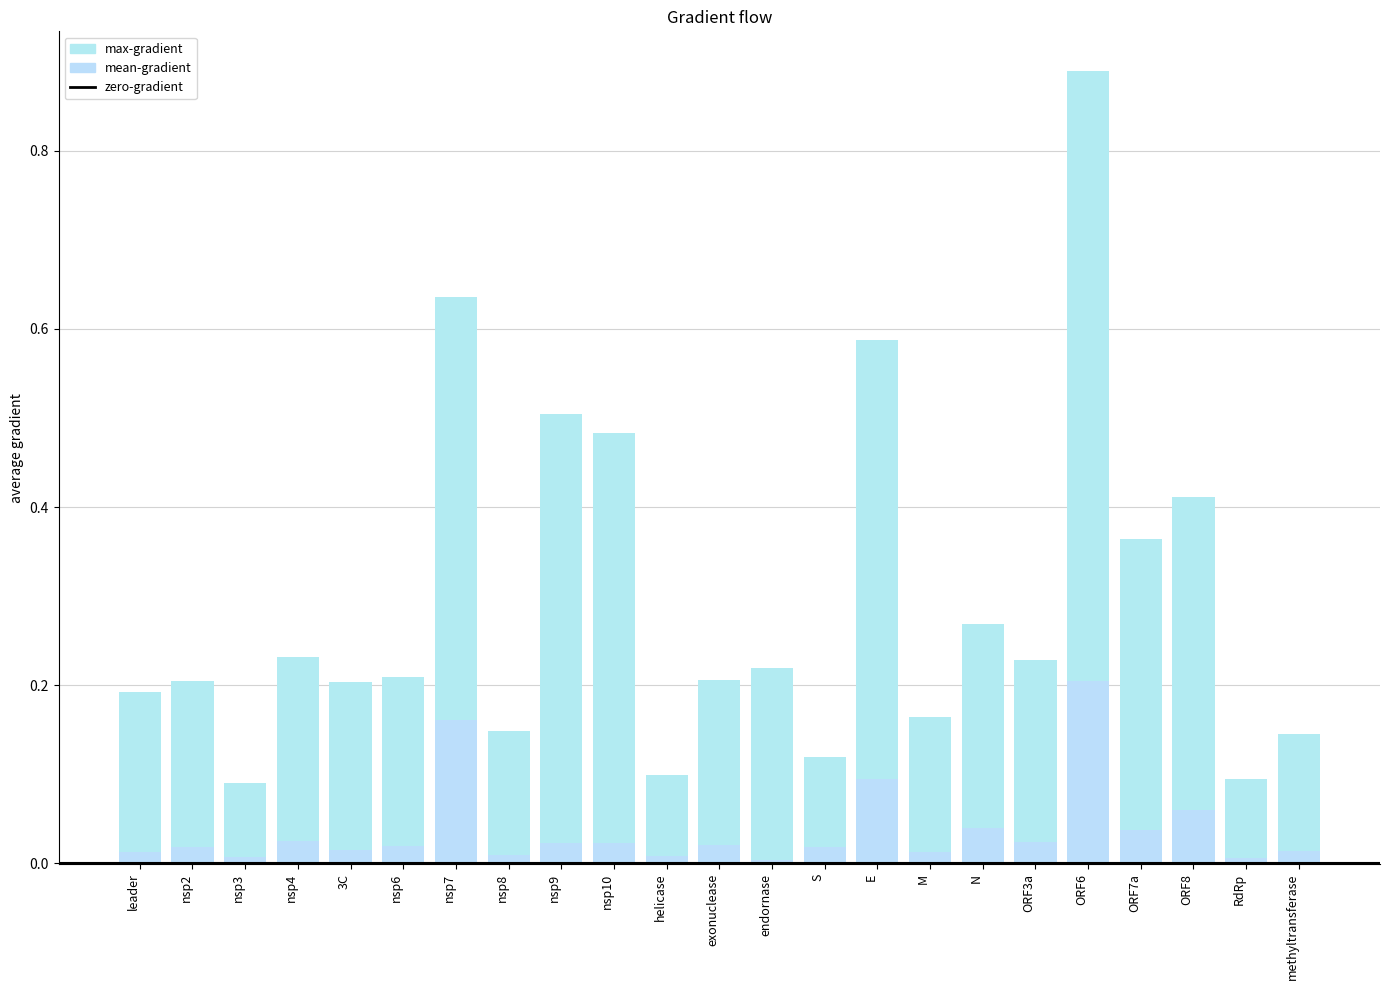

What is the label of the 9th bar from the right?

E